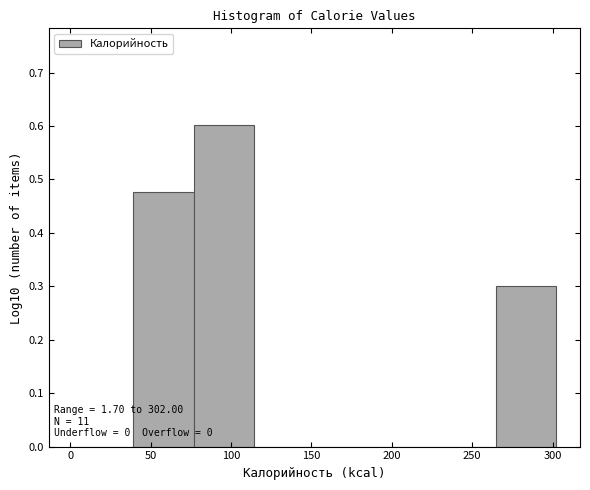

Which range on the x-axis has the tallest bar?

75 to 115